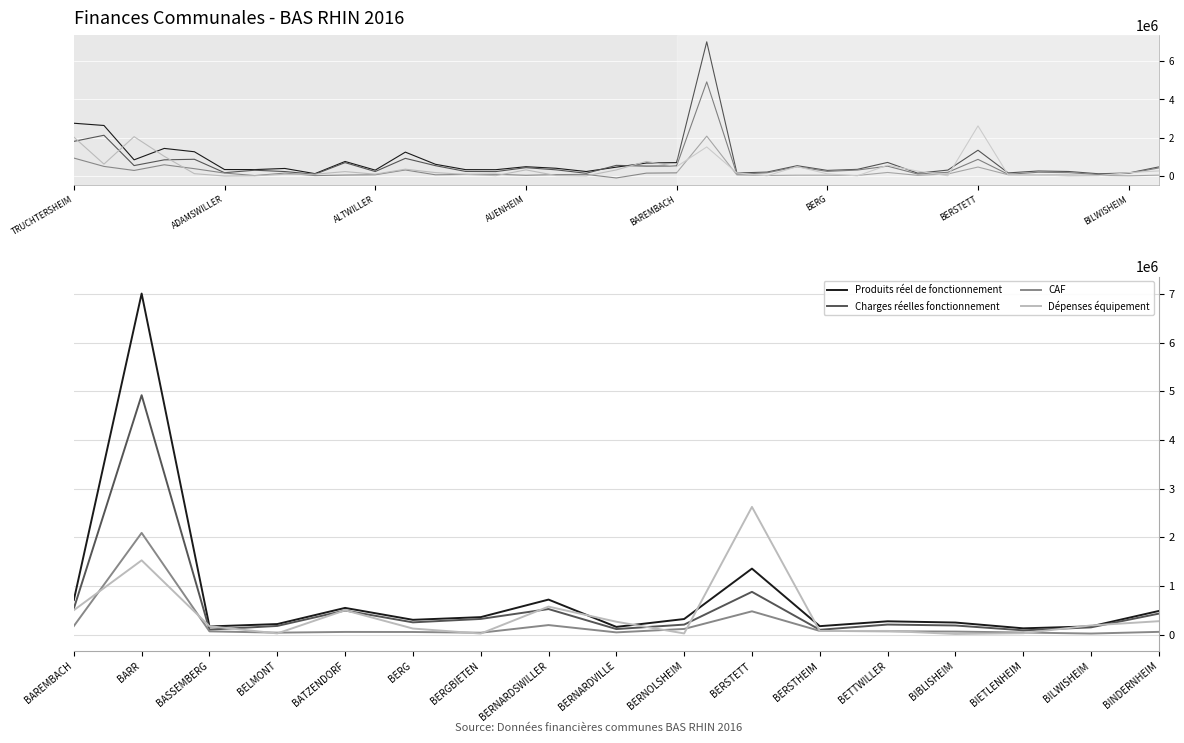

Reading left to right, transcribe all the data shown in this chart.

Produits réel de fonctionnement: 707844.1	7008233.7	166228.9	215005.9	547189.4	302473.6	357535.2	718256.2	156845.5	318725.6	1354775.7	171982.5	271908.4	246431.7	127471.1	167571.6	484462.7
Charges réelles fonctionnement: 533895.7	4919012.1	100891.5	176549.6	493832.4	250190.2	320545.0	523888.2	112537.2	203954.9	877477.5	97491.6	205162.9	185623.2	86379.3	147478.7	429581.5
CAF: 173948.4	2089221.6	65337.4	38456.3	53357.0	52283.3	36990.2	194367.9	44308.3	114770.7	477298.2	74491.0	66745.5	60808.5	41091.8	20092.9	54881.1
Dépenses équipement: 499948.2	1524975.3	171251.7	22865.5	498543.7	123009.1	19787.4	573826.9	263182.4	22349.2	2623191.2	72882.0	73761.3	11357.3	27030.2	187008.8	274073.8